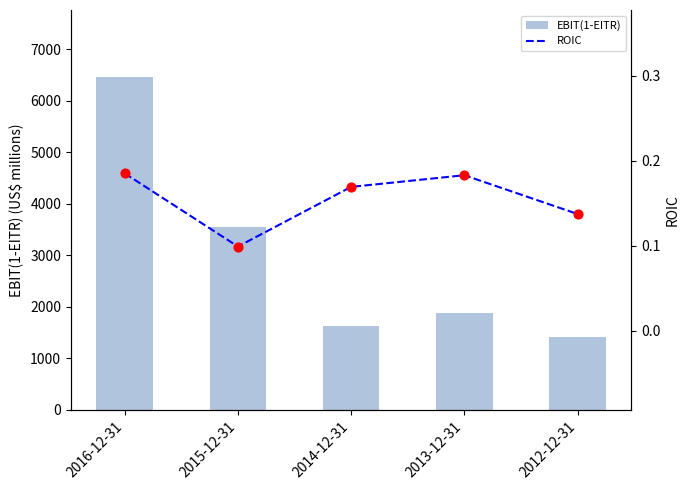

What is the total value across all series at 2012-12-31?

1424.3